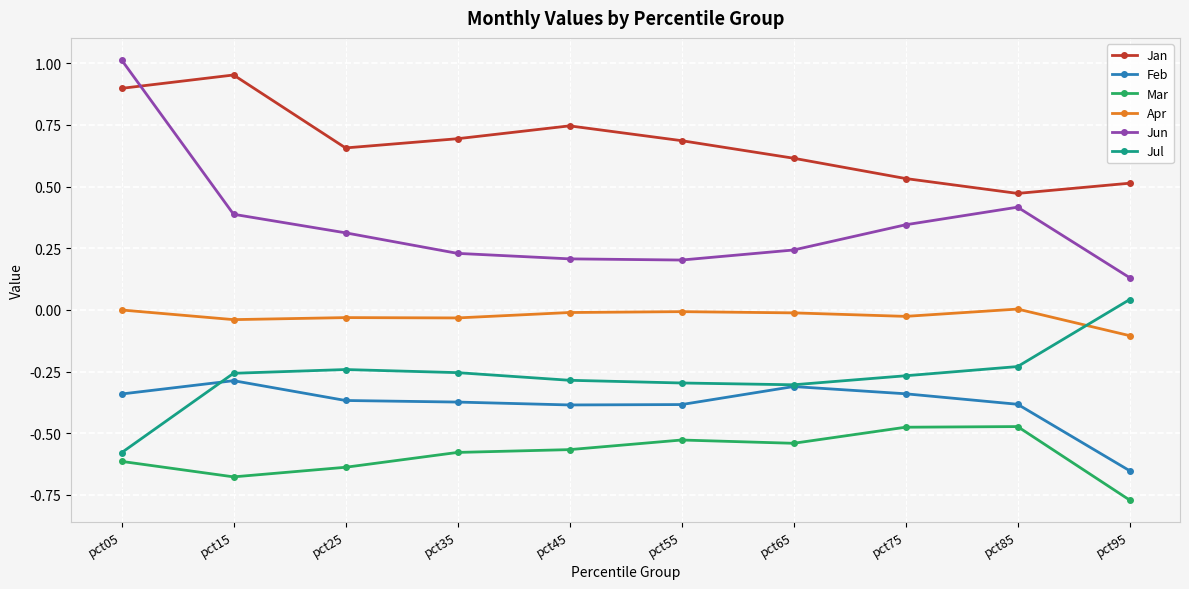

How many interior local peaks does the Jan series have?

2